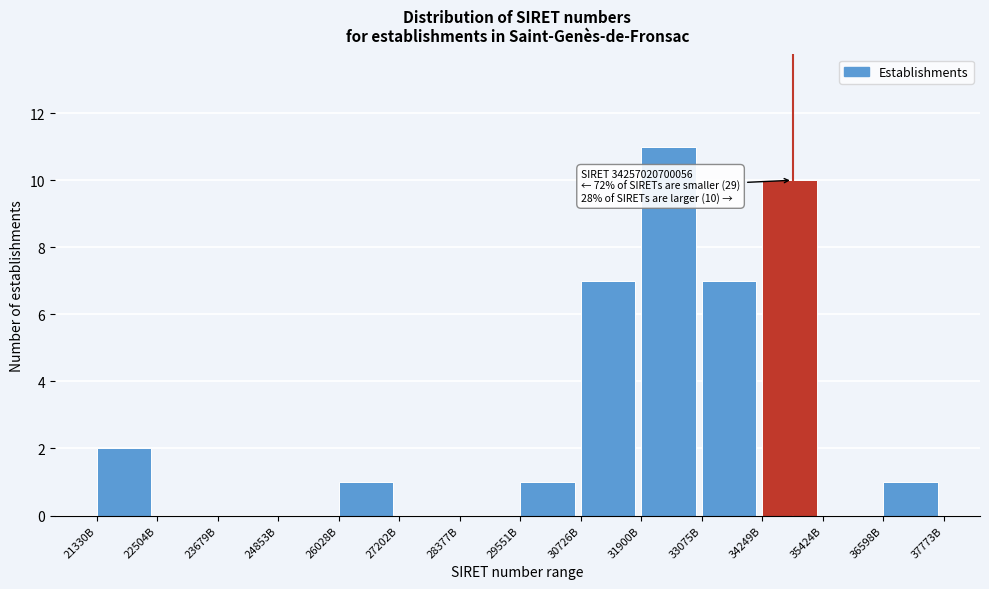

Reading right to left, what are all the values shown in this chart?

36598B=1	35424B=0	34249B=10	33075B=7	31900B=11	30726B=7	29551B=1	28377B=0	27202B=0	26028B=1	24853B=0	23679B=0	22504B=0	21330B=2